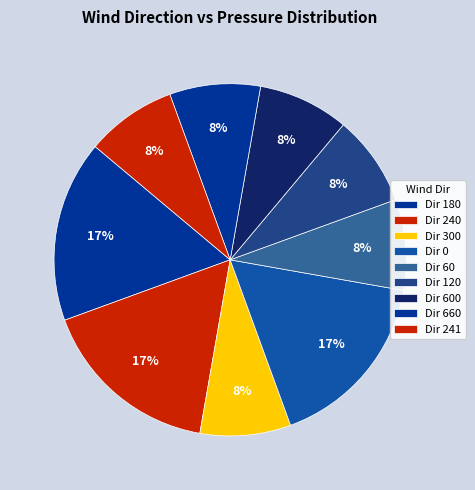

How many segments does this pie chart have?

9